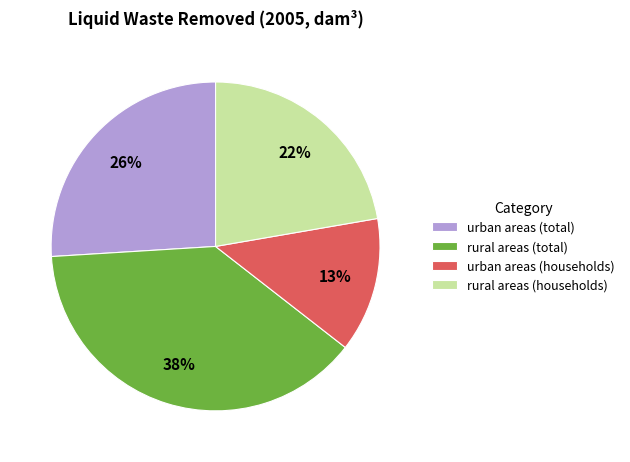

True or false: rural areas (total) accounts for 38% of the total.

True